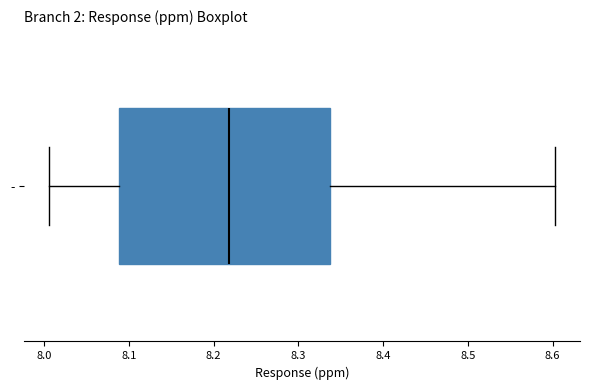

Read this box plot against the x-axis: the position of the median line, the range covered by the box, and the ends of both whiskers. The values are not printed on the chart, so give them approximately, as read against the axis.

median 8.22, box 8.09 to 8.34, whiskers 8.01 to 8.60